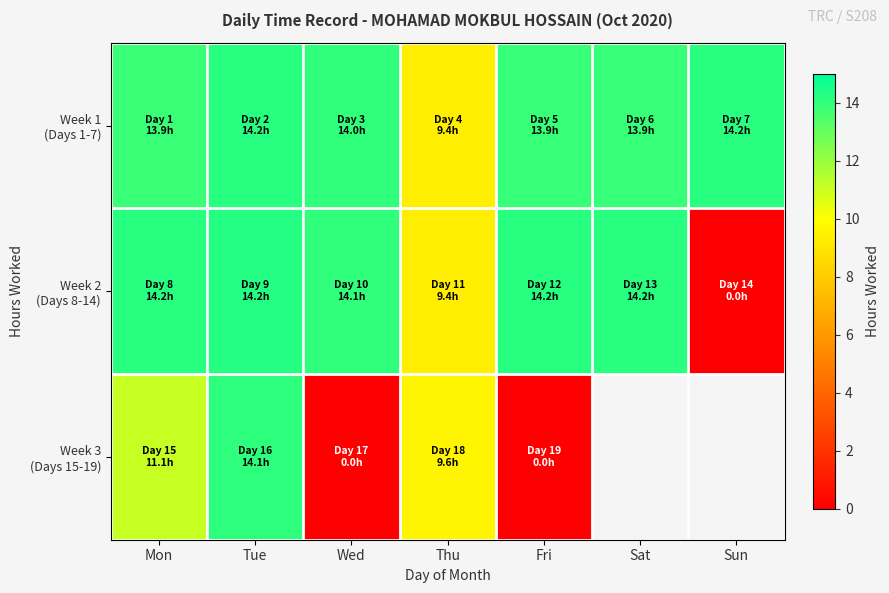

What is the sum of all Week 1 (Days 1-7) values?

93.5